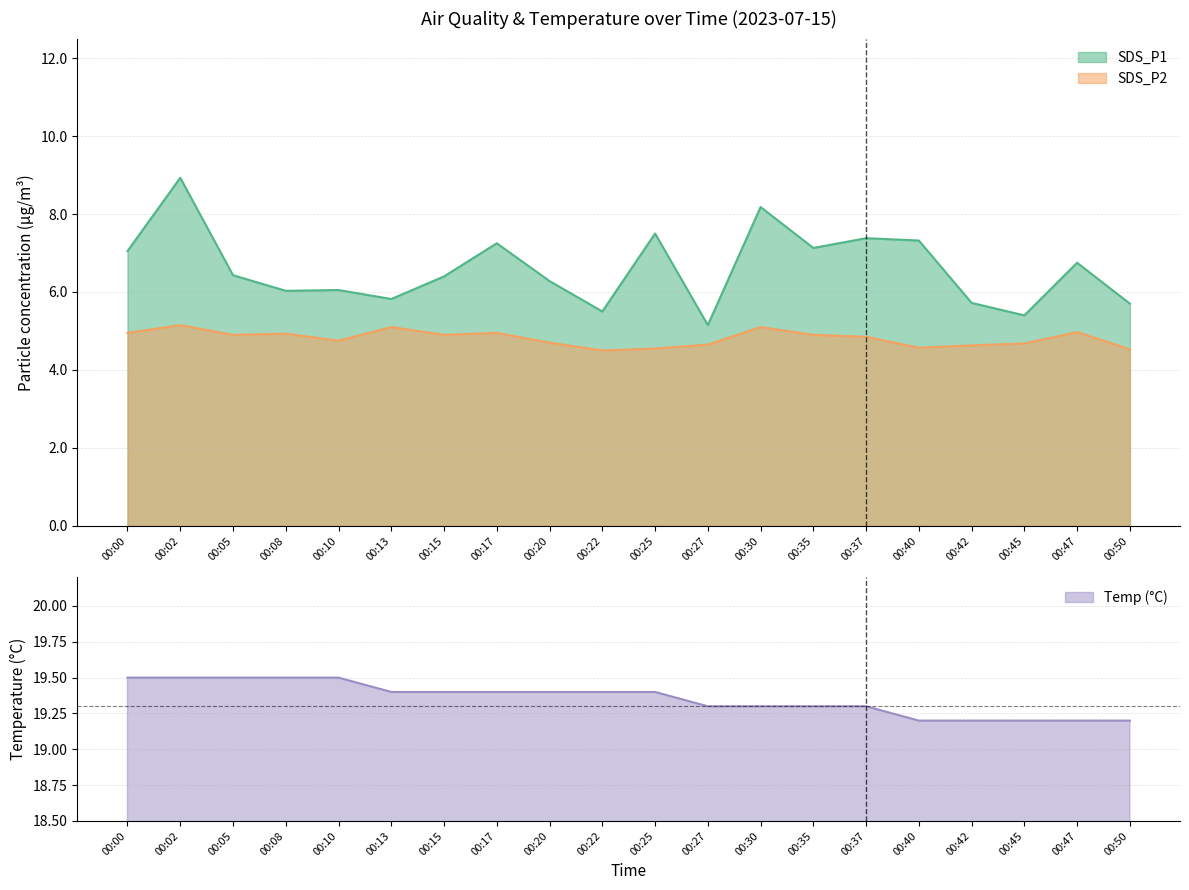

What is the lowest value of the SDS_P2 series?

4.5